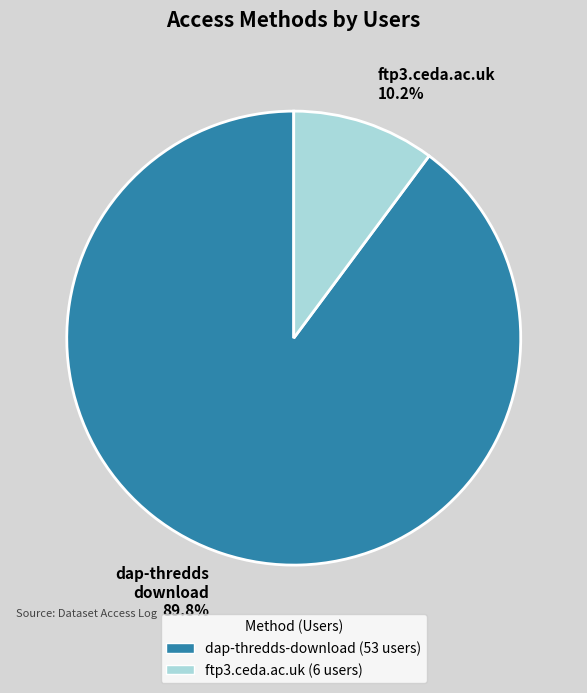

Count the number of slices in the pie.

2